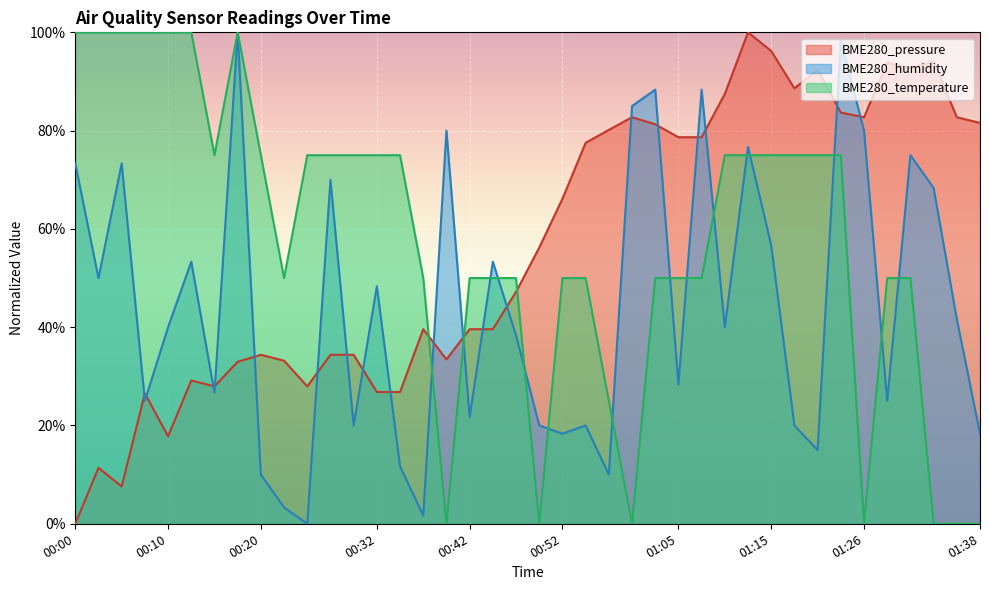

At 01:31, list the series in order from smallest to largest.

BME280_temperature, BME280_humidity, BME280_pressure